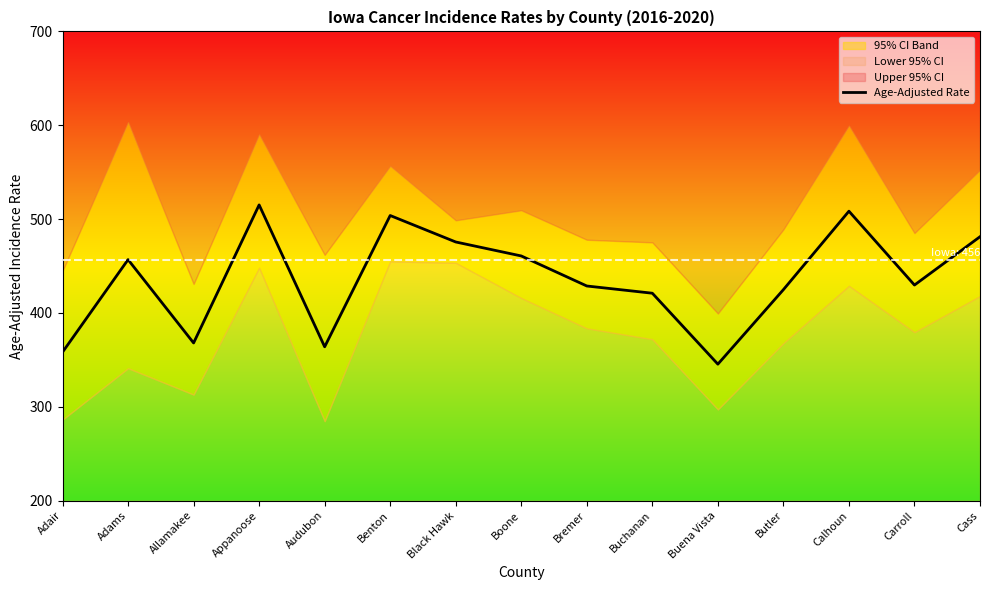

List the labels in order of value, smallest first.

Buena Vista, Adair, Audubon, Allamakee, Buchanan, Butler, Bremer, Carroll, Adams, Boone, Black Hawk, Cass, Benton, Calhoun, Appanoose